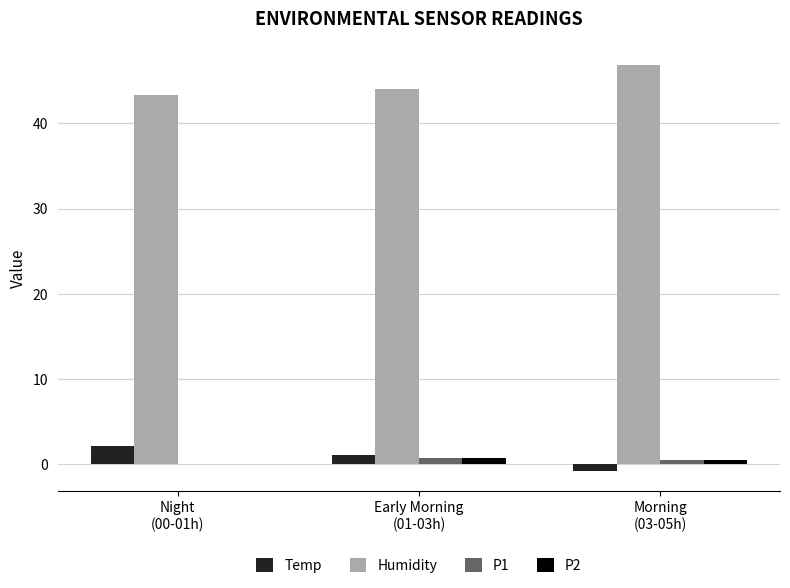

What is the sum of all P1 values?

1.3